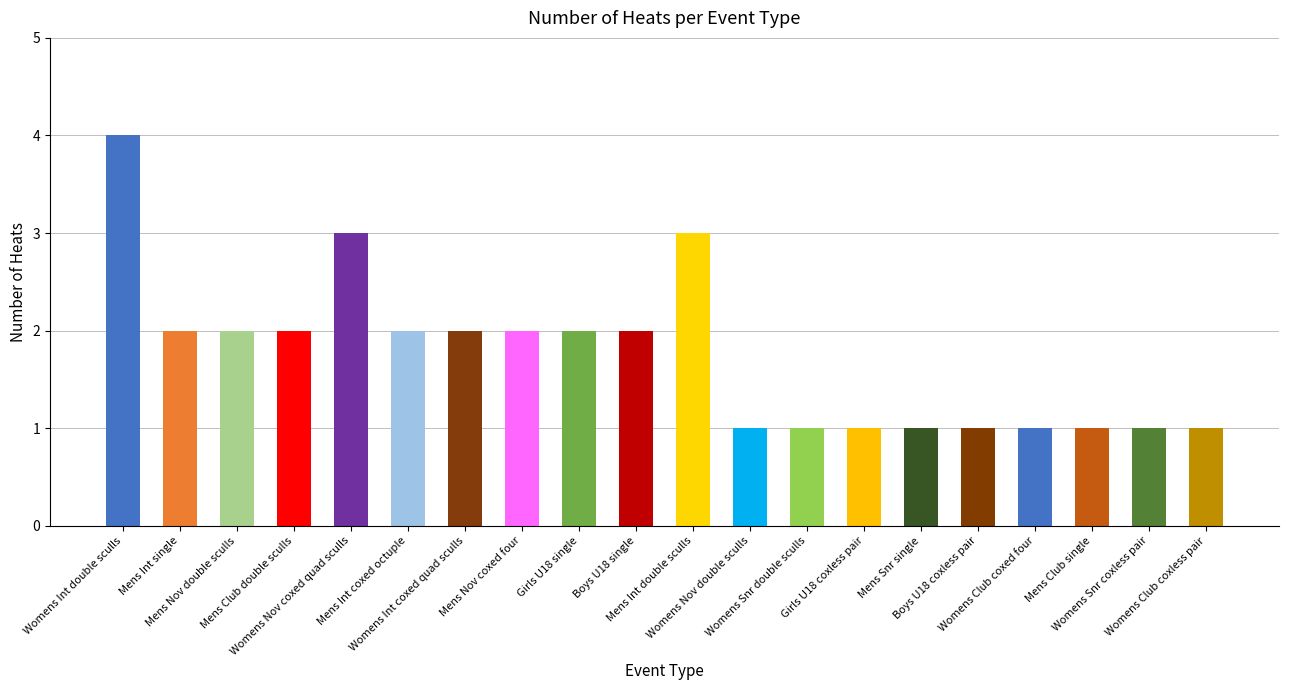

Are the bars horizontal?

No